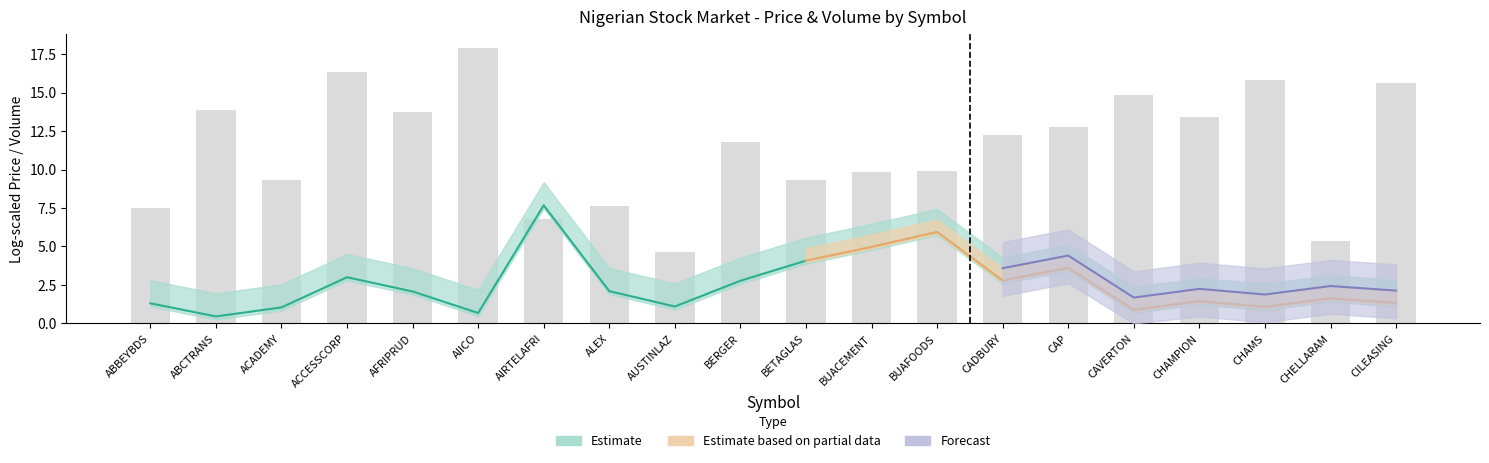

Are the bars horizontal?

No